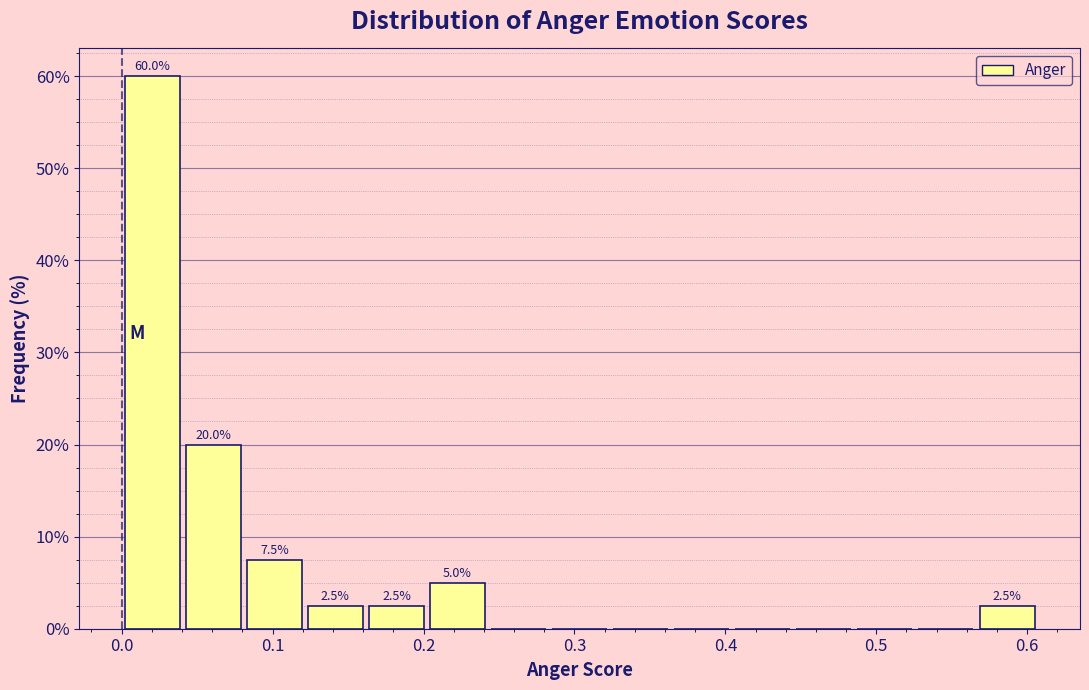

Which range on the x-axis has the tallest bar?

0.00 to 0.04